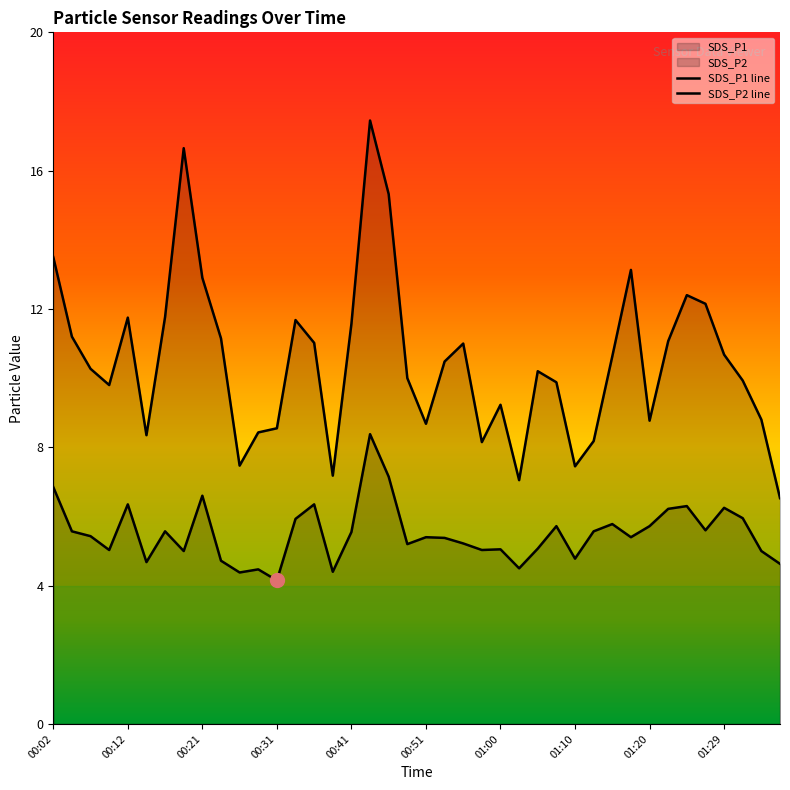

What is the label of the 22nd point from the left?

00:53